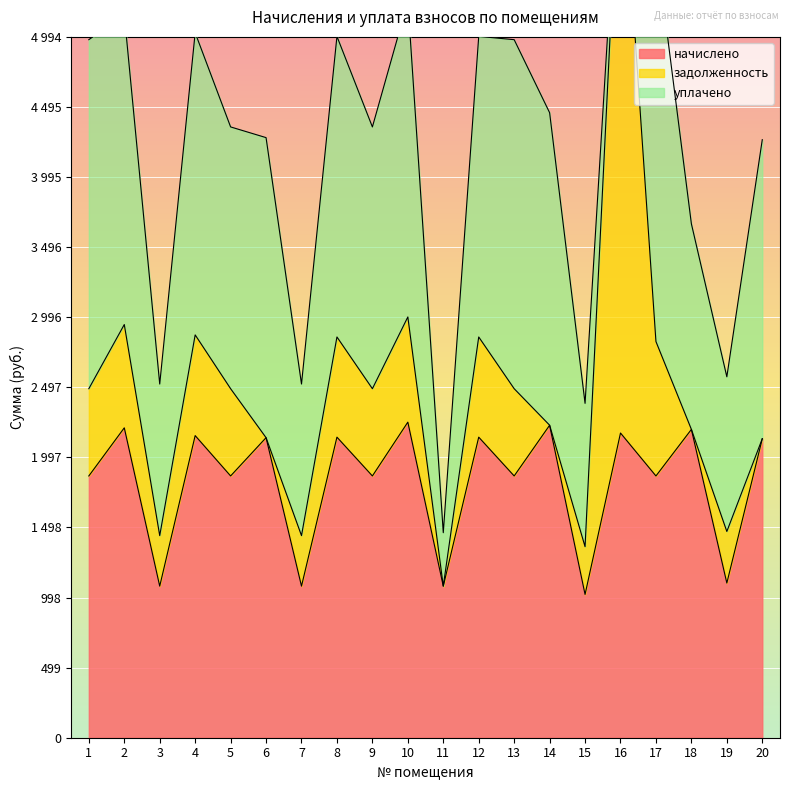

Does the chart display data point markers on the line(s)?

No